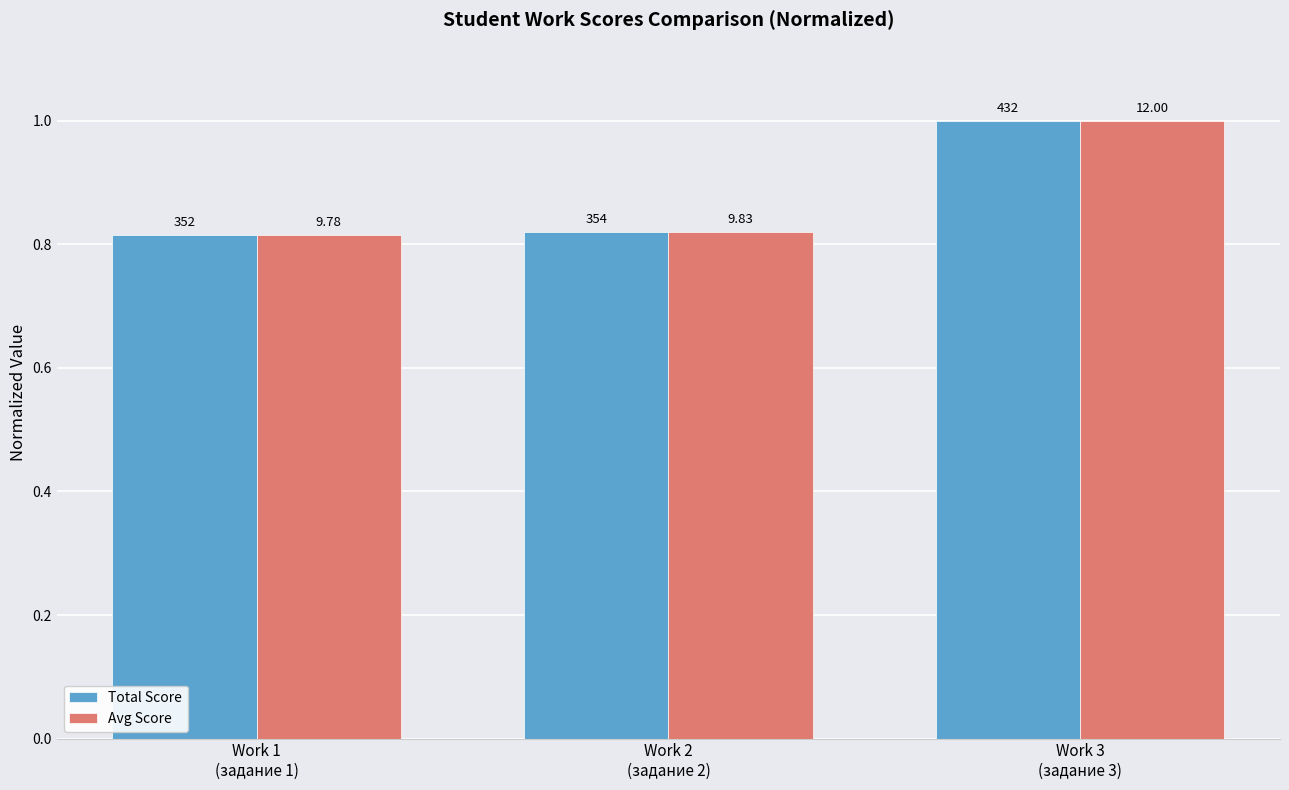

What are all the series names shown in the legend?

Total Score, Avg Score